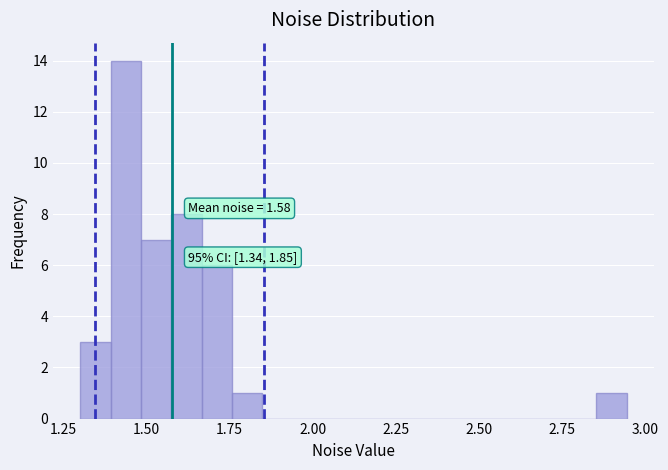

Around what value on the x-axis is the tallest bar? Give the approximate position of its centre, as read against the axis.

1.45